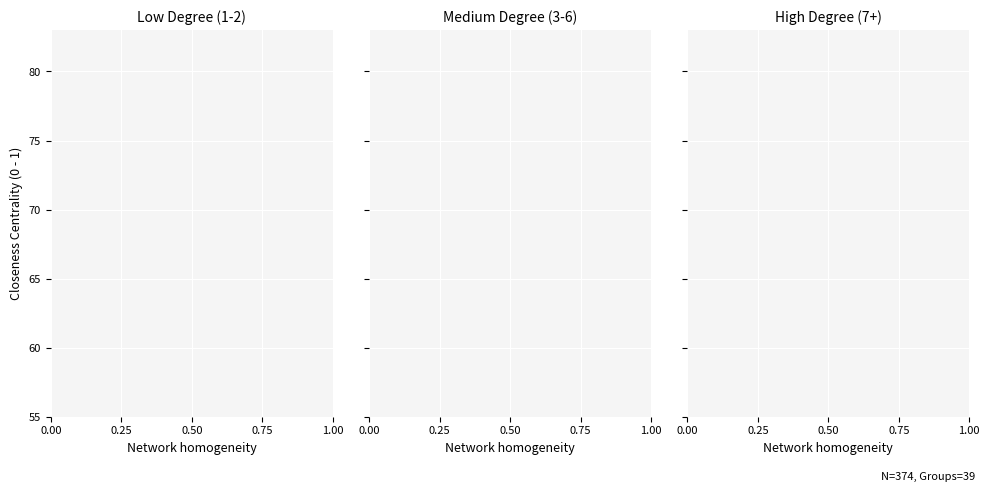

True or false: Medium Degree (3-6) trend and Low Degree (1-2) trend cross at least once.

False